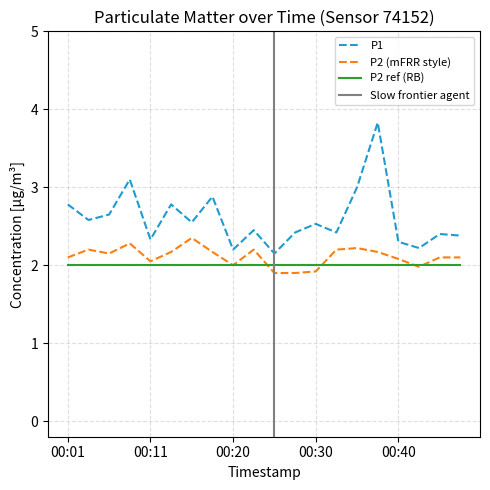

Where is the first local minimum for P2?

00:06